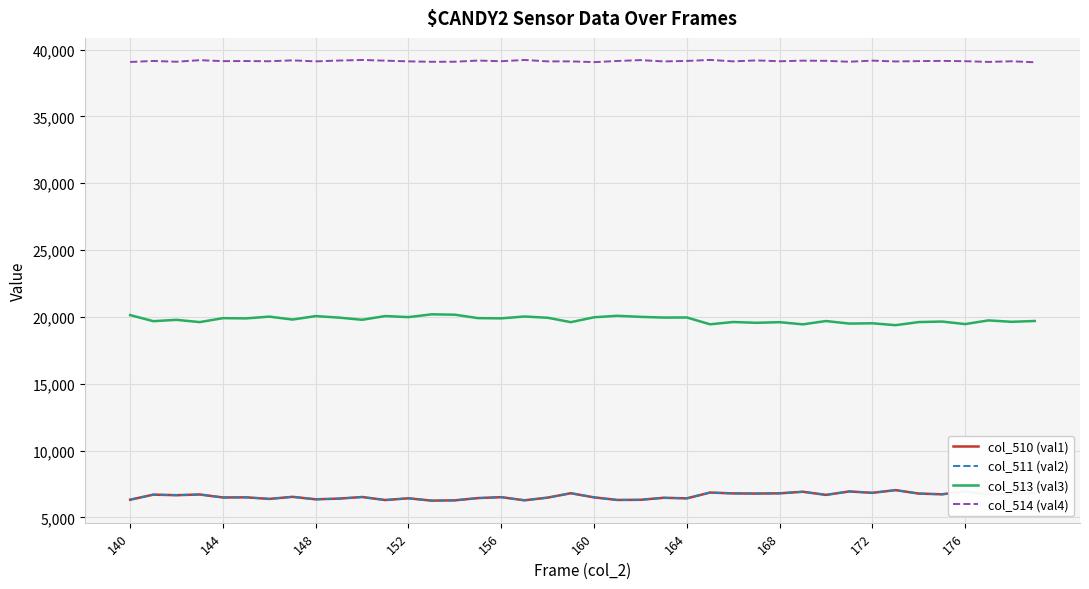

What is the smallest value displayed?

6257